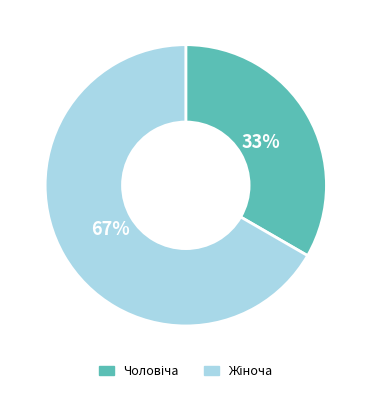

Count the number of slices in the pie.

2